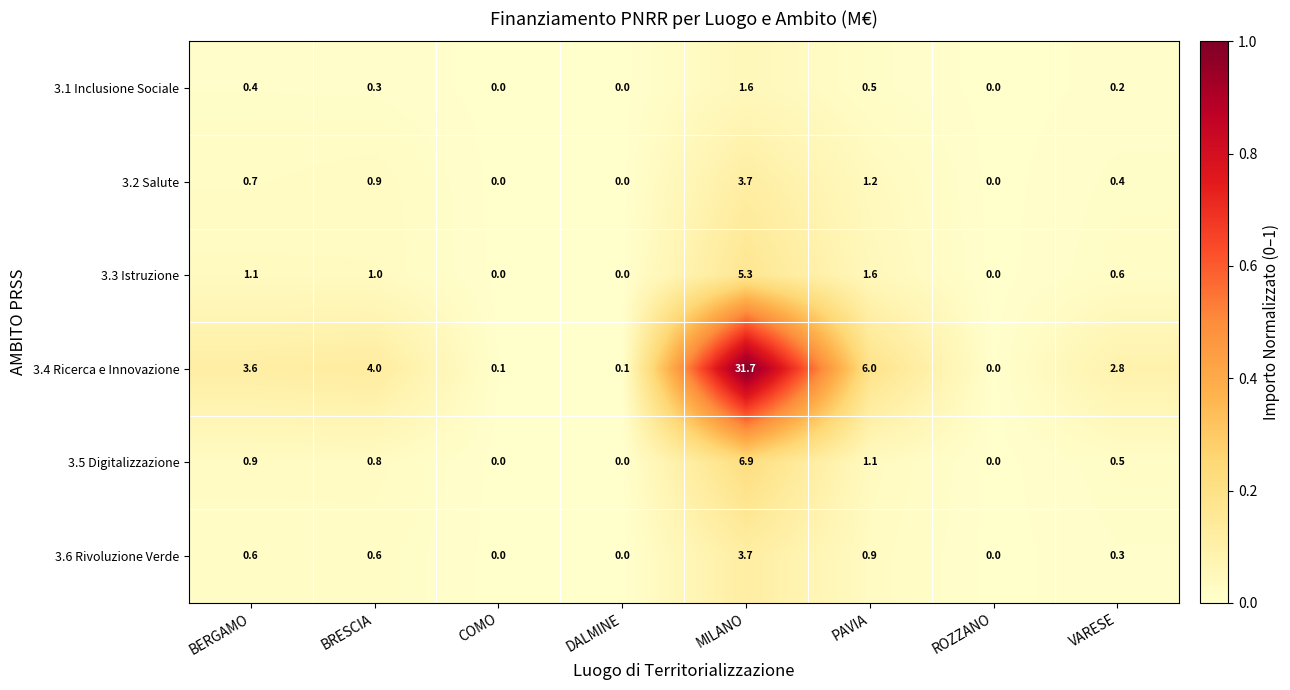

What is the difference between the maximum and minimum values in the 3.6 Rivoluzione Verde series?

3.7